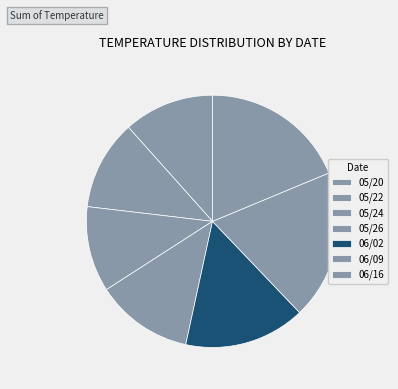

How much of the chart is everything except 05/22?

88.5%